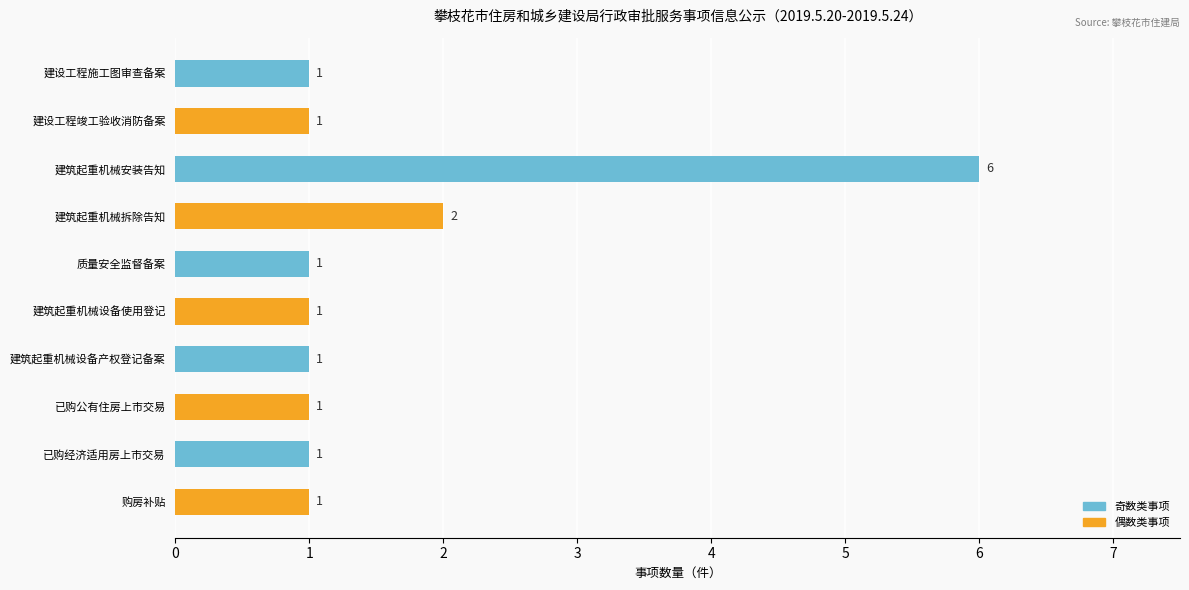

Reading top to bottom, list all the values displayed in this chart.

建设工程施工图审查备案=1	建设工程竣工验收消防备案=1	建筑起重机械安装告知=6	建筑起重机械拆除告知=2	质量安全监督备案=1	建筑起重机械设备使用登记=1	建筑起重机械设备产权登记备案=1	已购公有住房上市交易=1	已购经济适用房上市交易=1	购房补贴=1